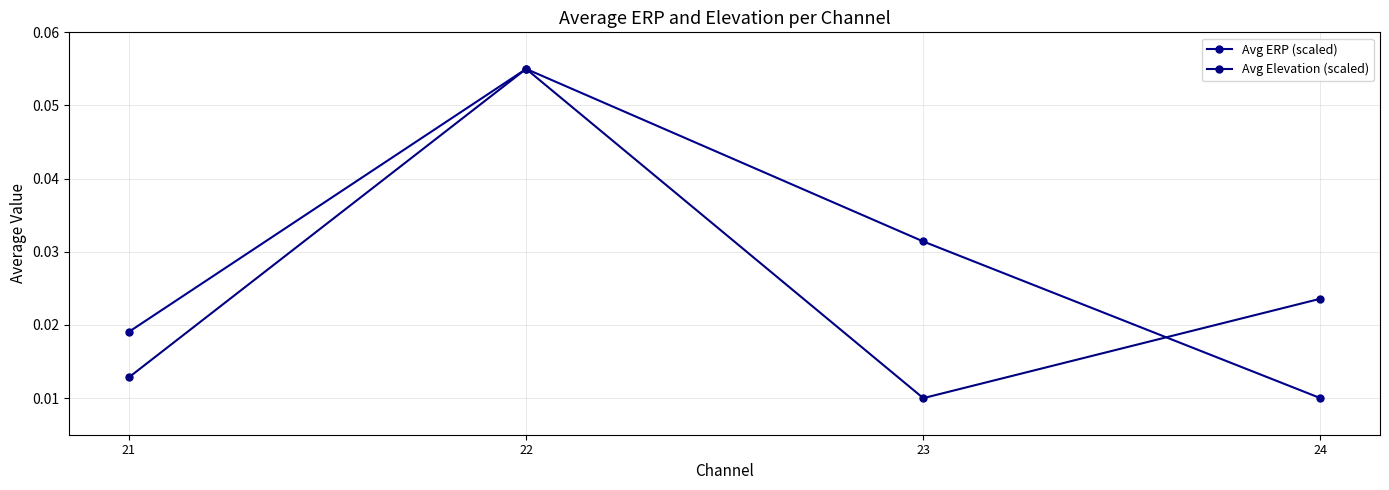

At how many categories does at least one series exceed 0?

4